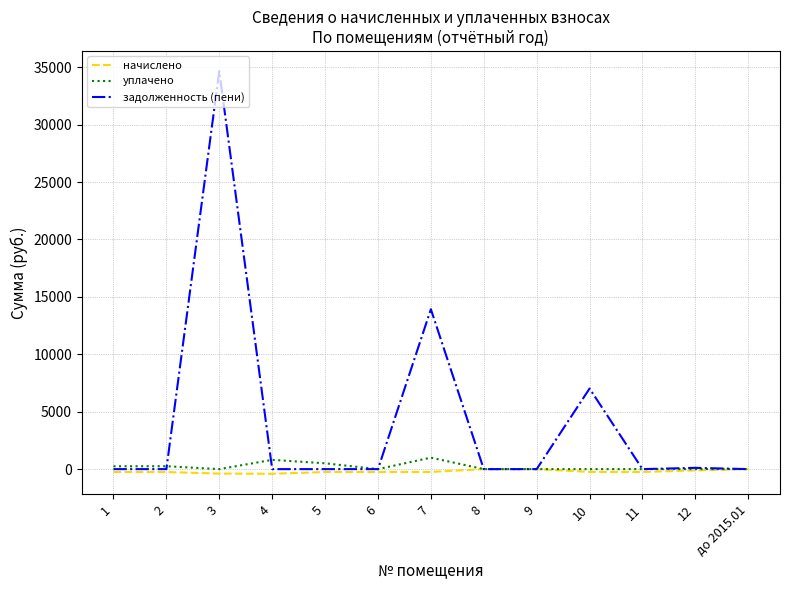

What are all the series names shown in the legend?

начислено, уплачено, задолженность (пени)